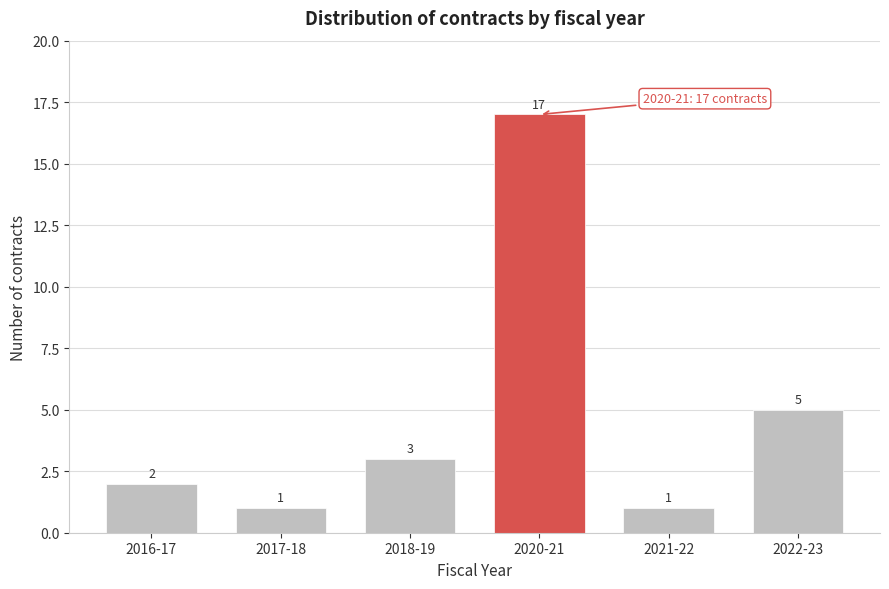

Reading right to left, what are all the values shown in this chart?

5	1	17	3	1	2